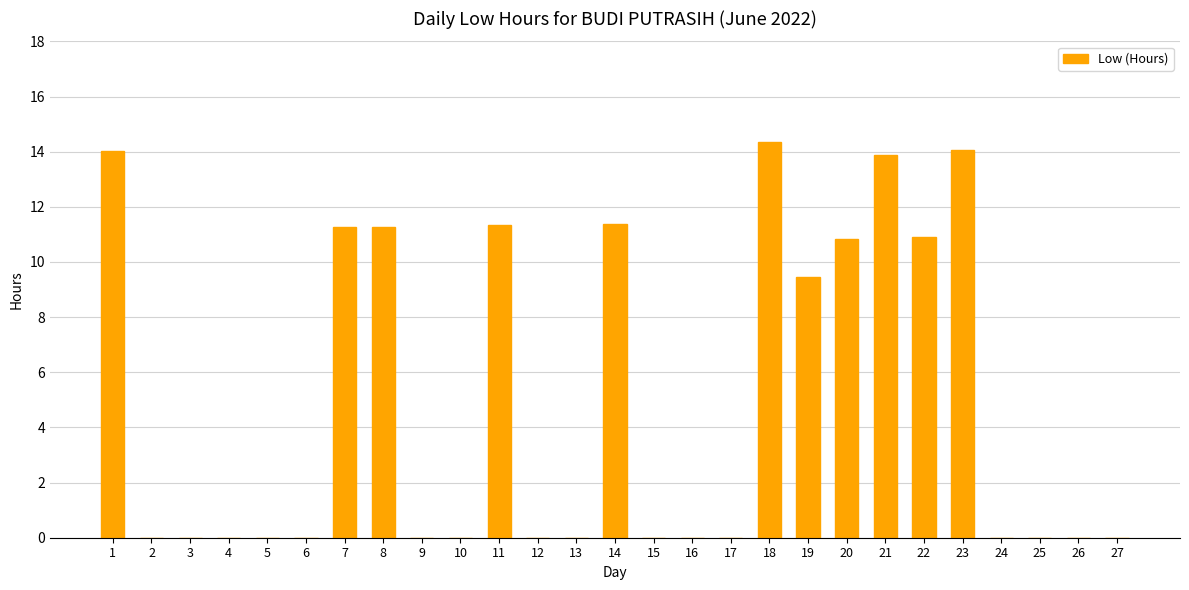

True or false: the data shows -4.5 at 27.

False